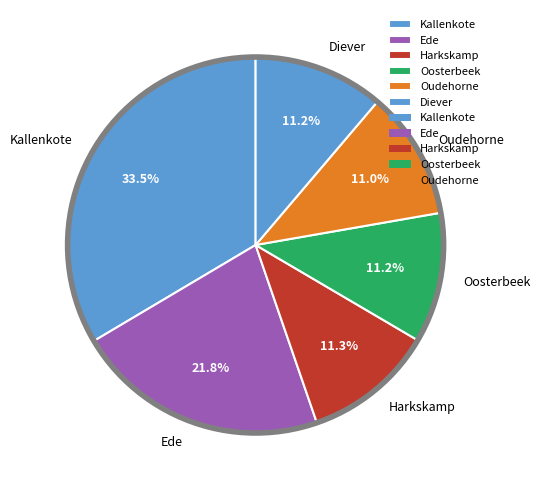

Which category has the biggest portion of the pie?

Kallenkote